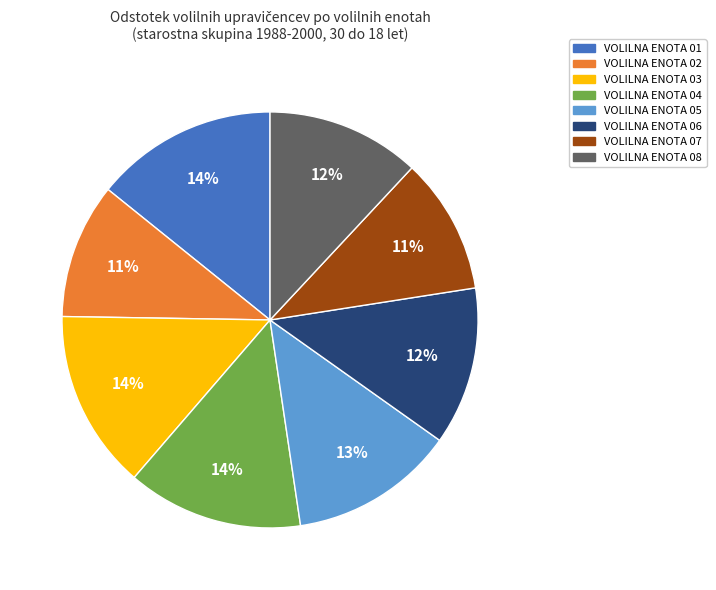

Which has a higher value, VOLILNA ENOTA 01 or VOLILNA ENOTA 07?

VOLILNA ENOTA 01